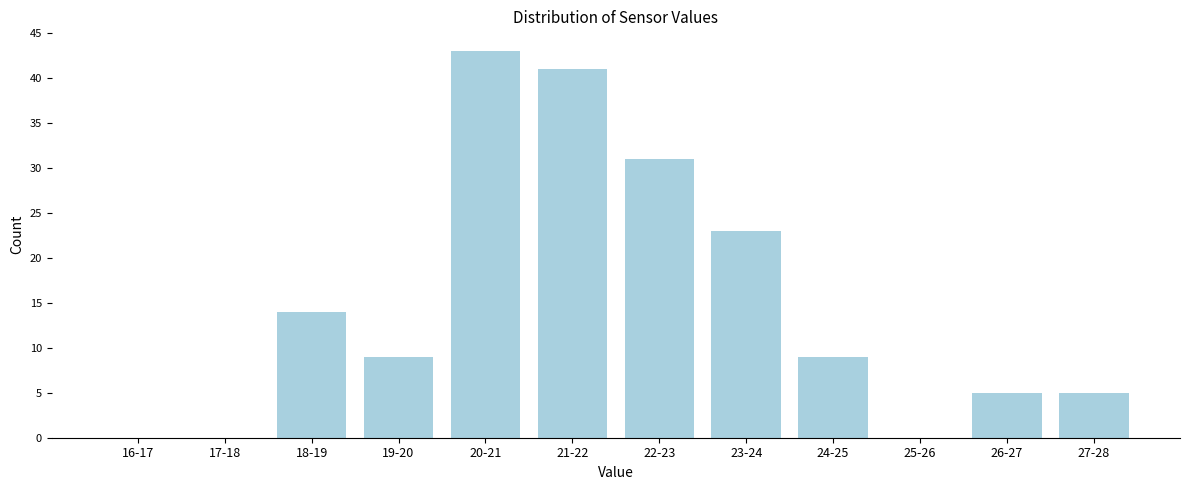

Reading left to right, transcribe all the data shown in this chart.

16-17=0	17-18=0	18-19=14	19-20=9	20-21=43	21-22=41	22-23=31	23-24=23	24-25=9	25-26=0	26-27=5	27-28=5